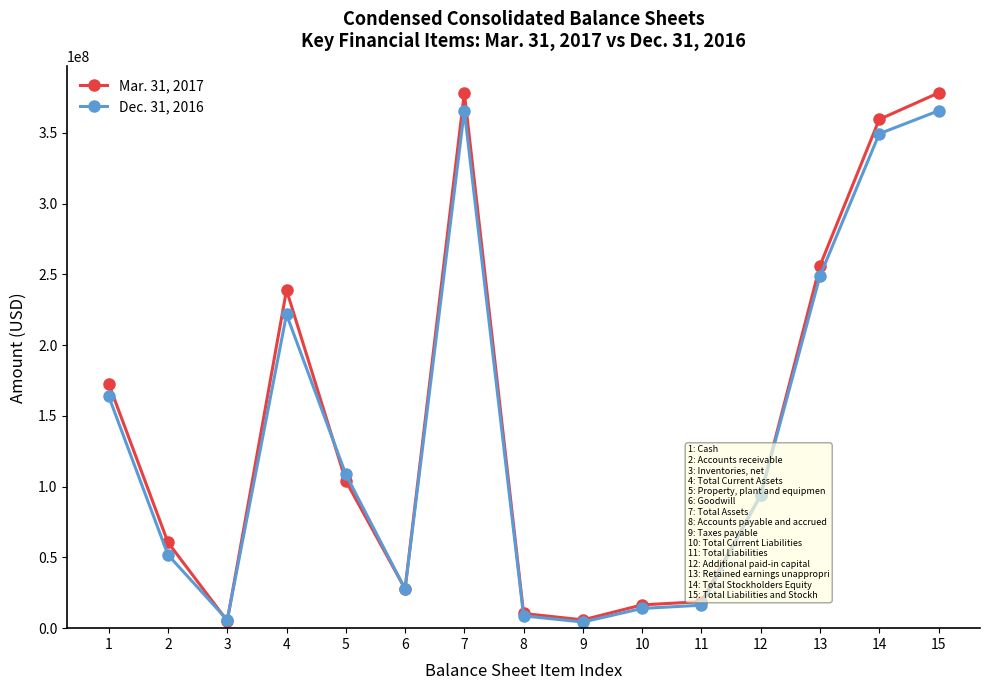

What is the total value across all series at 2?

112461219